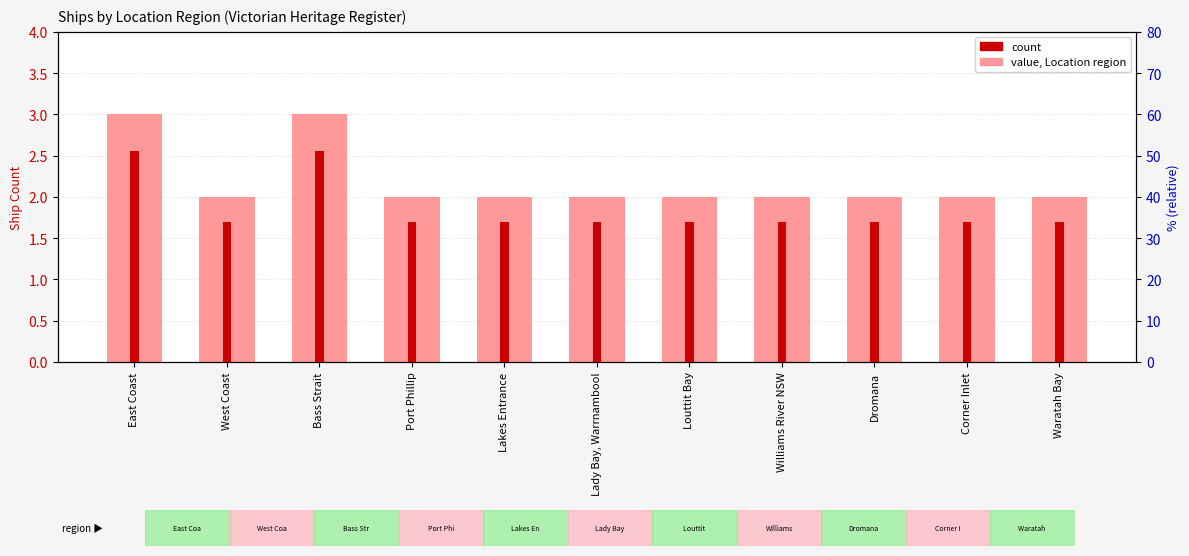

Are the bars grouped side by side (vs. stacked)?

No